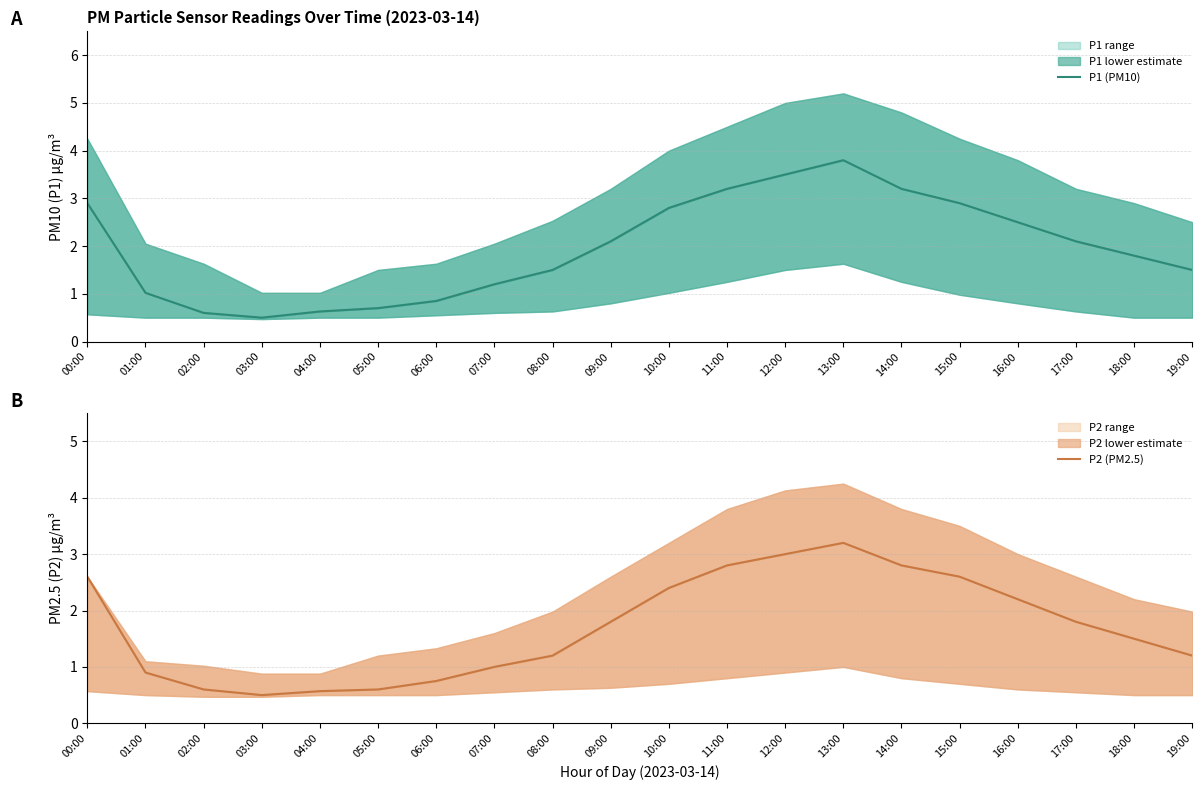

Which series has the widest spread of values?

P1 (PM10)